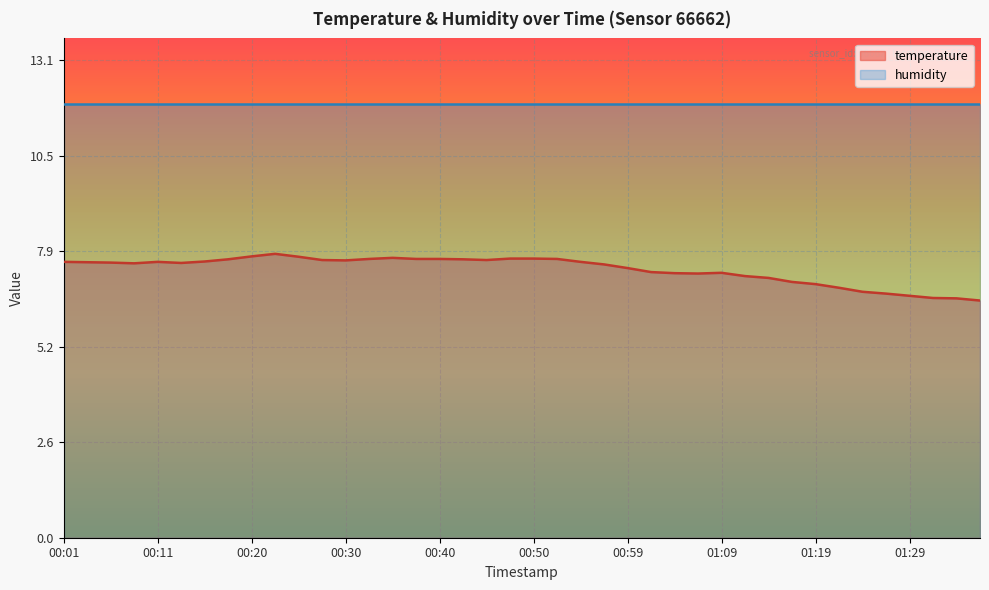

The value at 00:52 is 7.6. True or false?

True